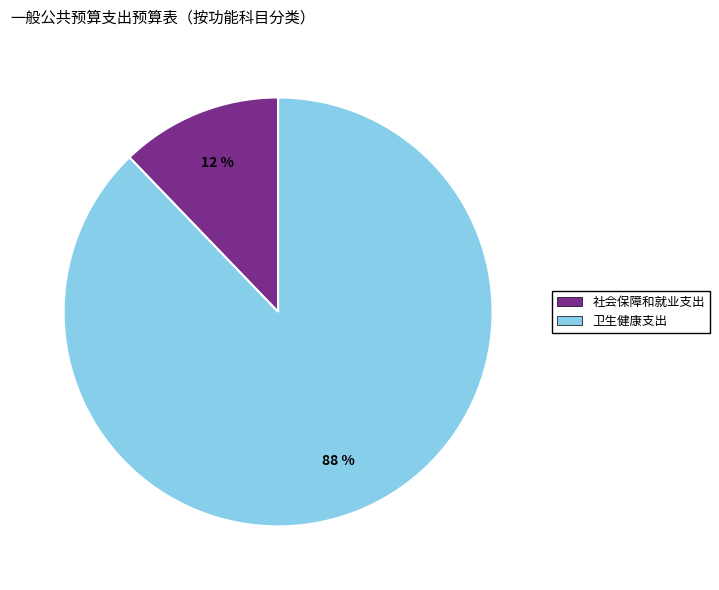

Is it true that 卫生健康支出 is 93% of the pie?

False